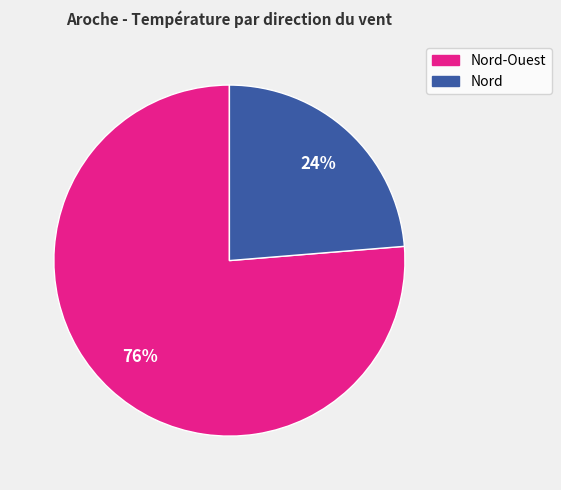

To the nearest percent, what is the average slice percentage?

50%